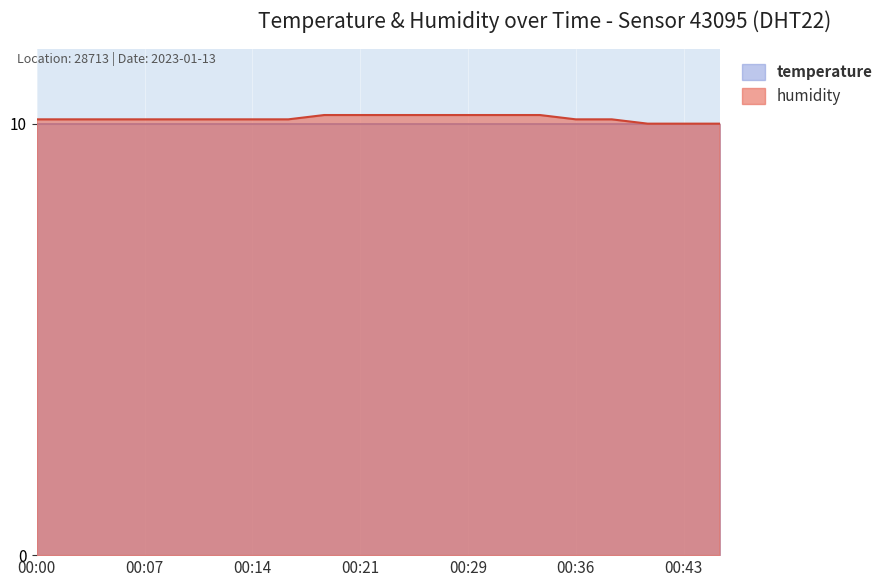

What is the value of the 8th point from the left?

10.1